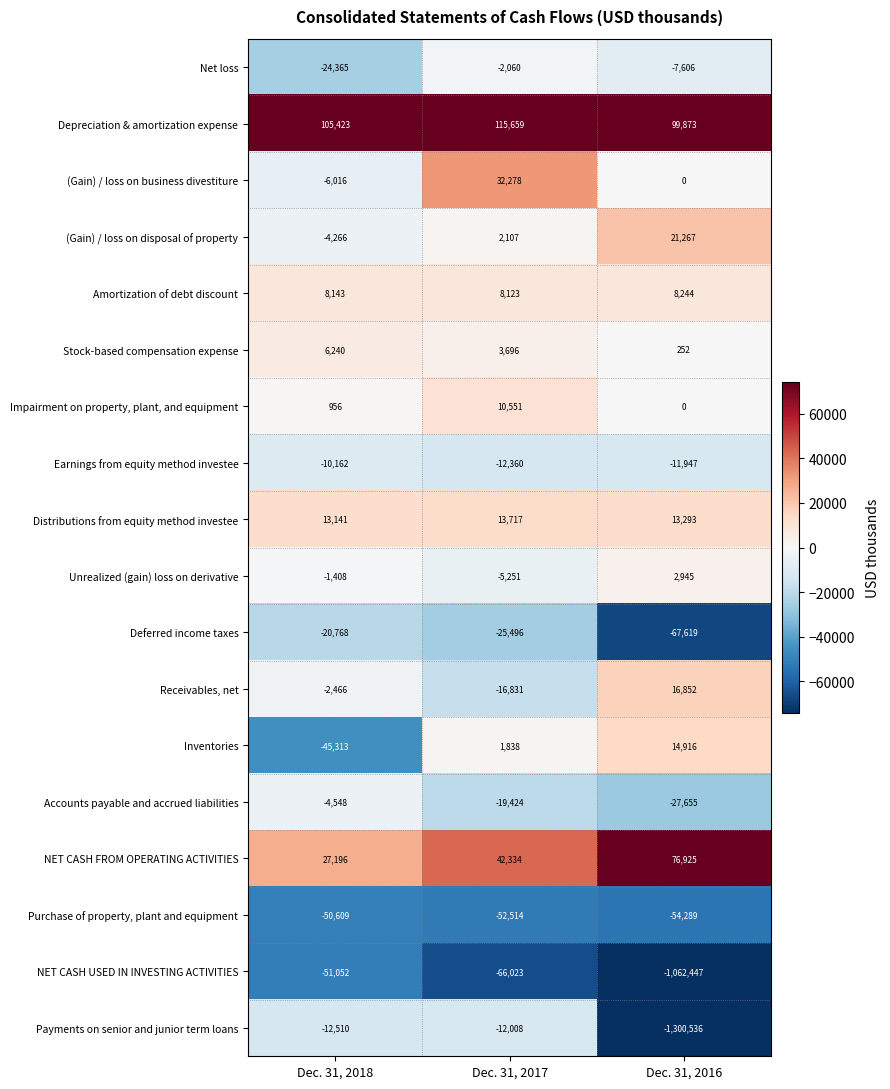

Rank the series by their maximum value, from highest to lowest.

Depreciation & amortization expense, NET CASH FROM OPERATING ACTIVITIES, (Gain) / loss on business divestiture, (Gain) / loss on disposal of property, Receivables, net, Inventories, Distributions from equity method investee, Impairment on property, plant, and equipment, Amortization of debt discount, Stock-based compensation expense, Unrealized (gain) loss on derivative, Net loss, Accounts payable and accrued liabilities, Earnings from equity method investee, Payments on senior and junior term loans, Deferred income taxes, Purchase of property, plant and equipment, NET CASH USED IN INVESTING ACTIVITIES